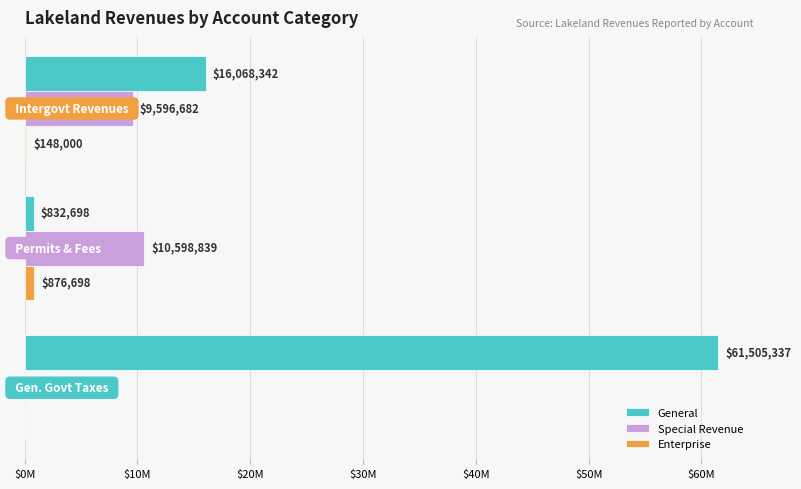

Between $10M and $20M, which is larger?

$20M